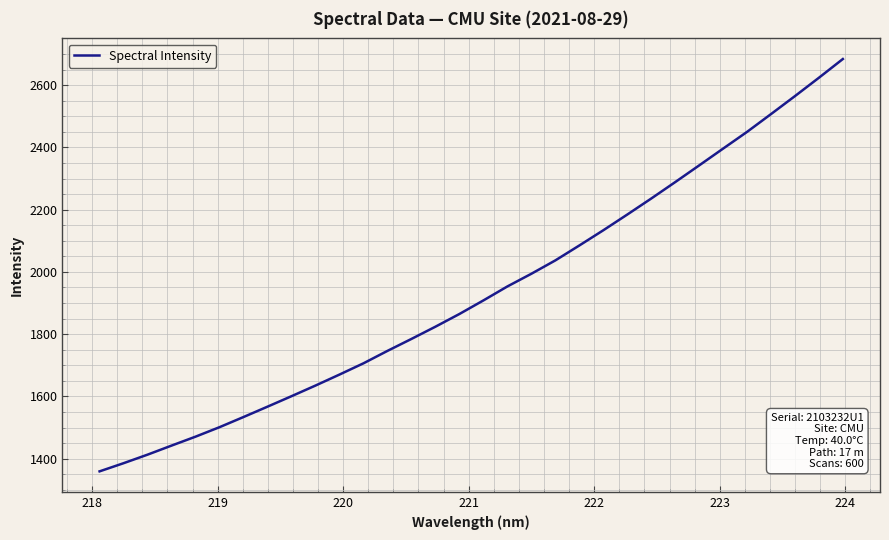

Reading left to right, extract all data points from this chart.

1359.2	1385.4	1412.9	1442.0	1470.7	1501.2	1533.9	1567.2	1600.8	1635.0	1670.3	1706.5	1746.4	1784.8	1824.1	1864.9	1908.5	1953.3	1994.1	2037.0	2084.9	2133.8	2184.3	2235.7	2288.5	2342.1	2396.1	2449.9	2507.1	2564.8	2623.8	2684.0